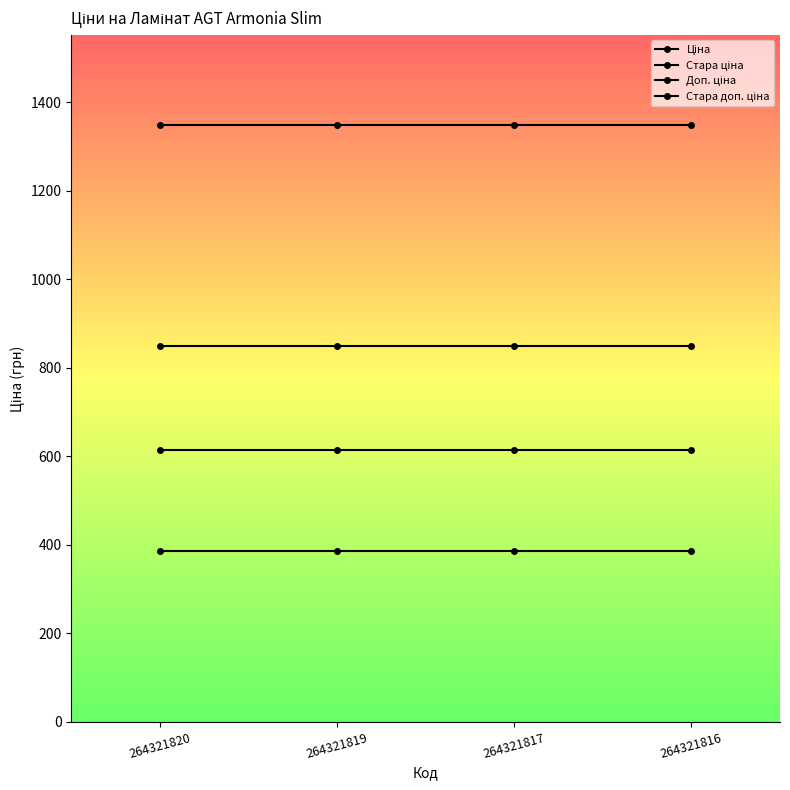

Is it true that Ціна equals 386.9 at 264321817?

True